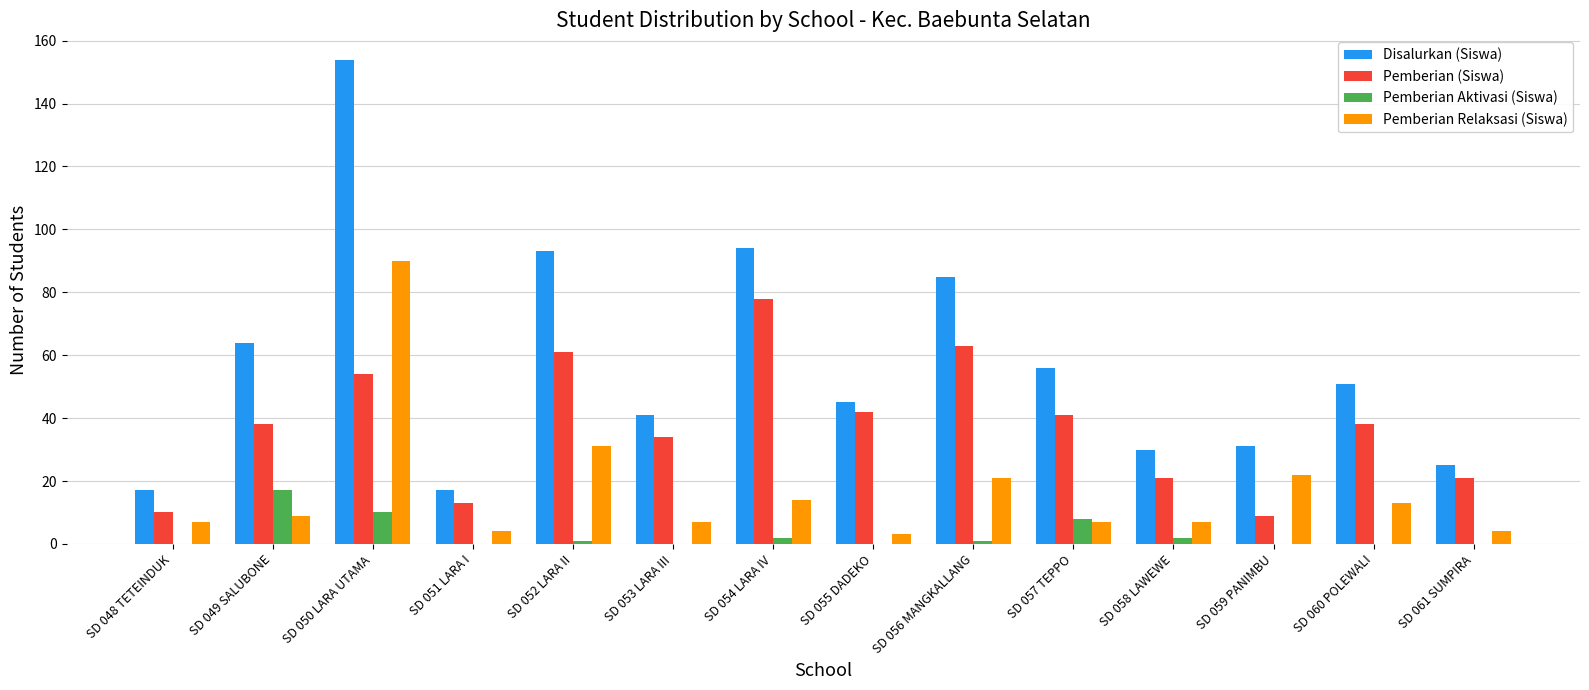

What is the sum of all Pemberian Relaksasi (Siswa) values?

239